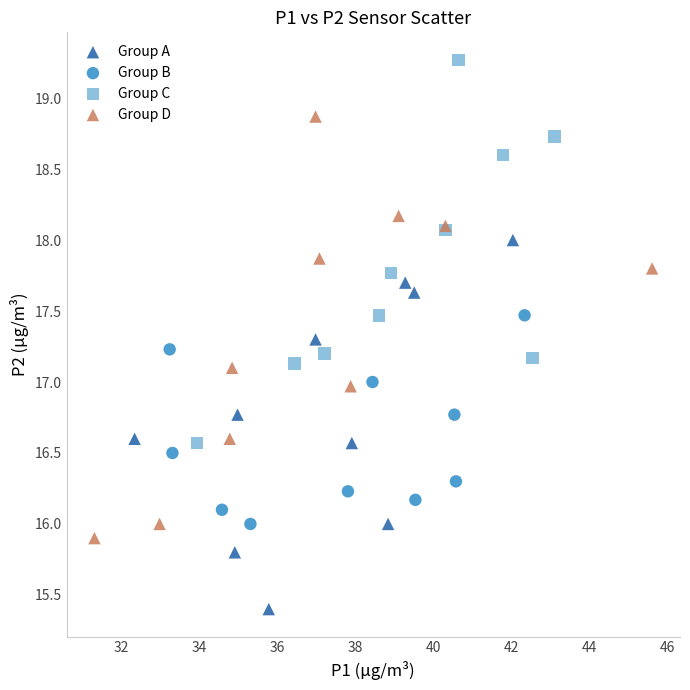

Which series reaches the minimum Y coordinate?

Group A